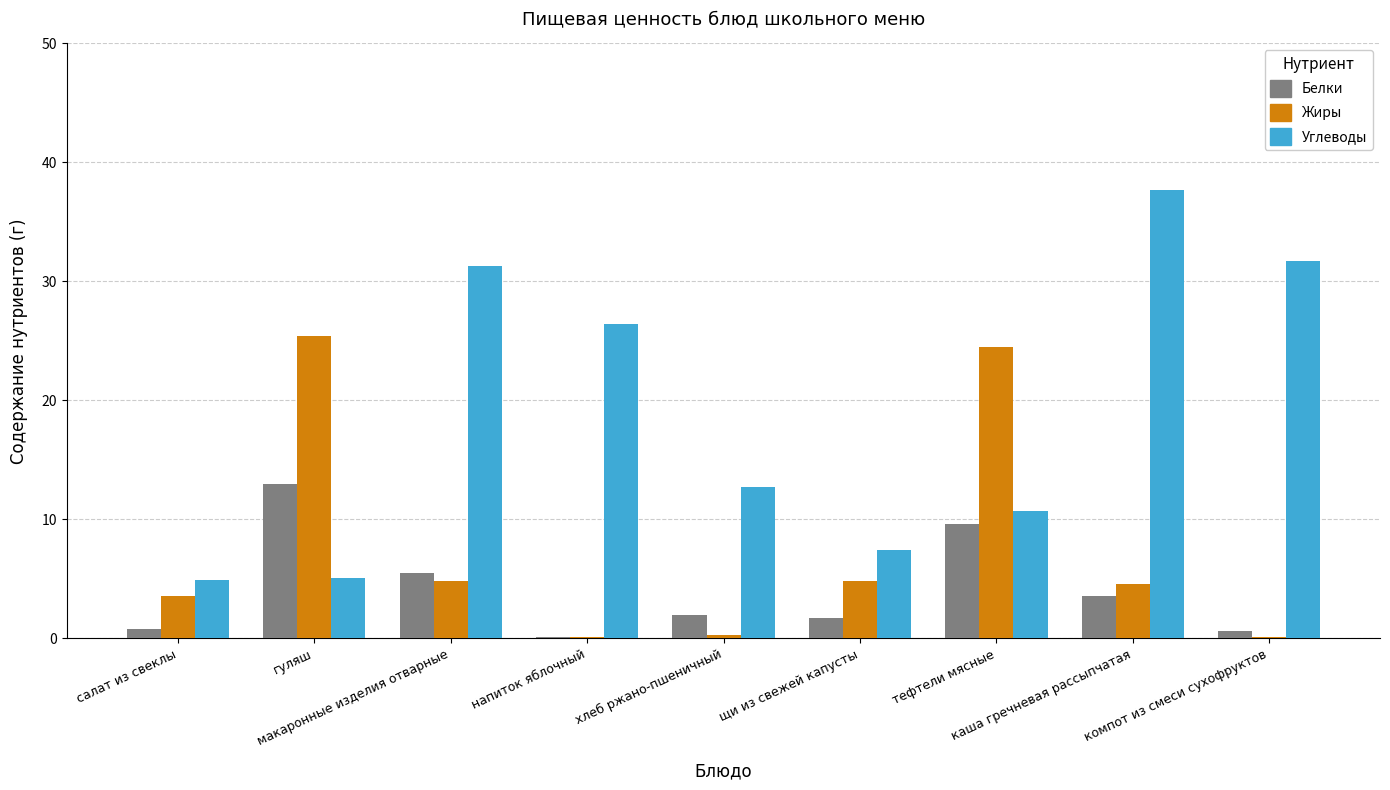

What is the highest value of the Жиры series?

25.4